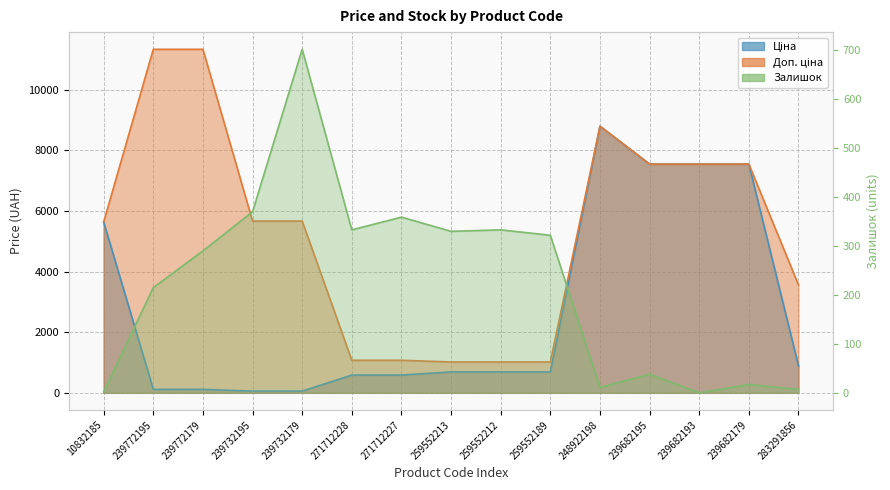

Does the chart have visible grid lines?

Yes